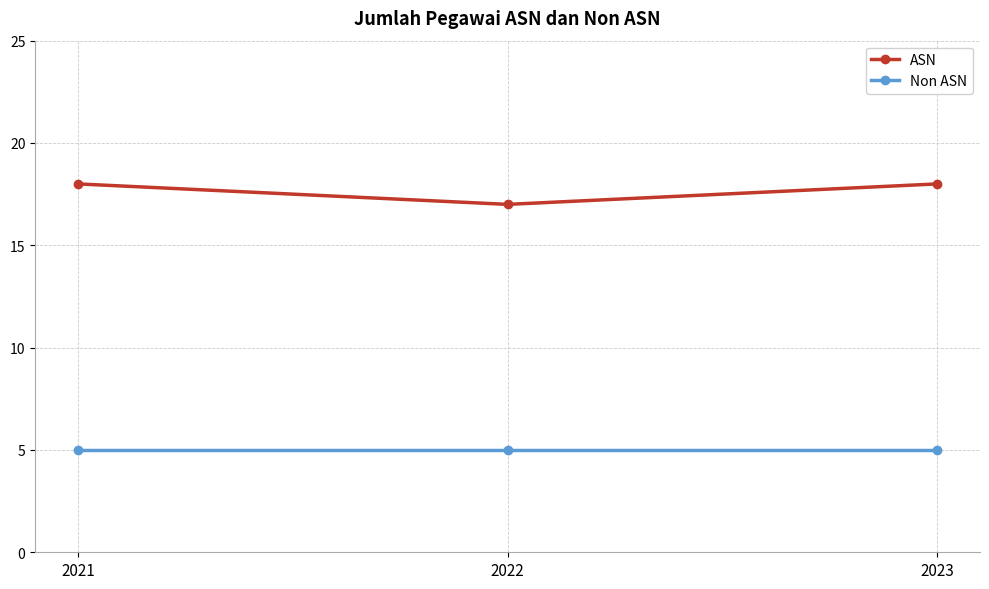

Is the value of Non ASN at 2023 greater than the value of ASN at 2021?

No